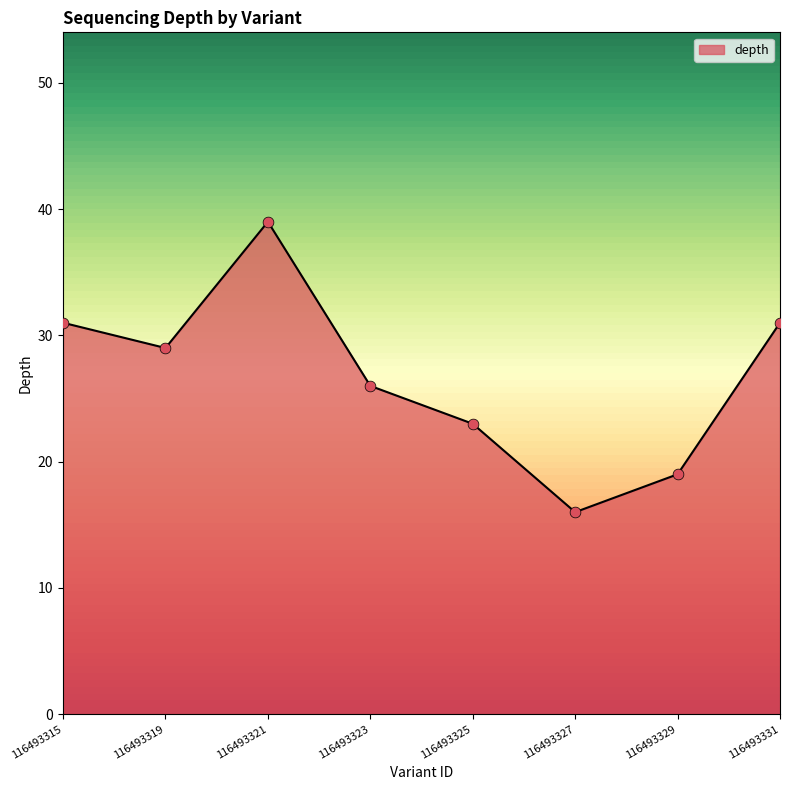

Which has a higher value, 116493315 or 116493329?

116493315